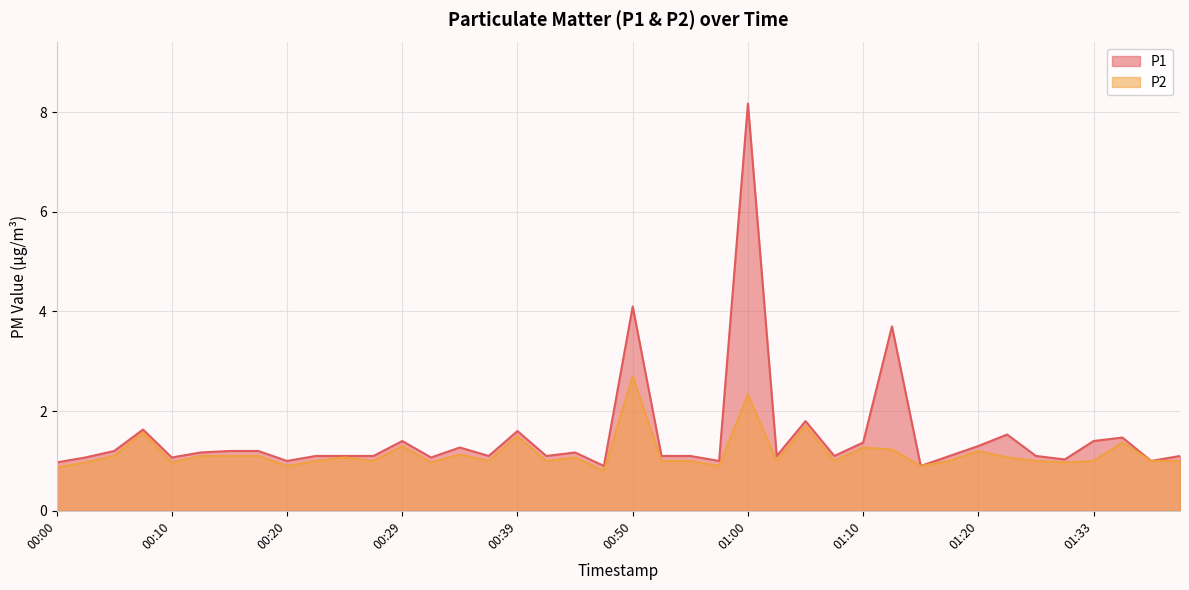

True or false: P1 and P2 intersect in this chart.

False